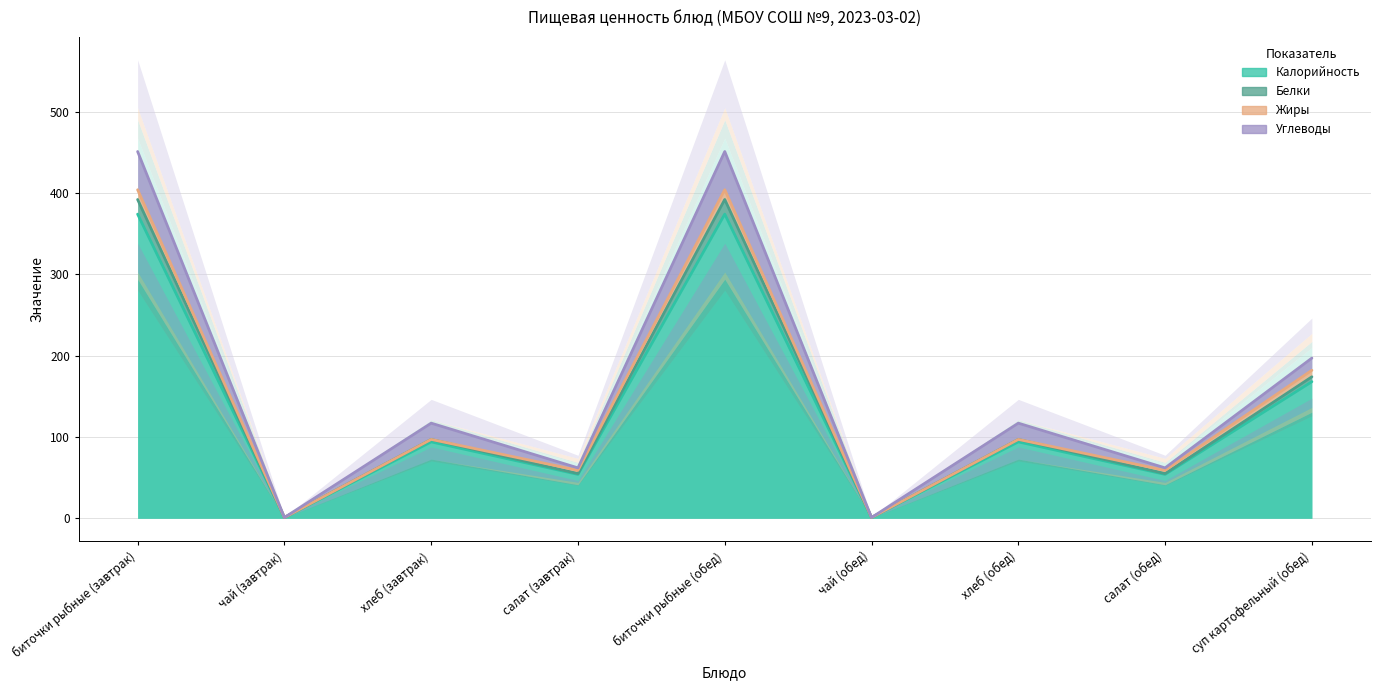

At суп картофельный (обед), list the series in order from largest to smallest.

Белки, Калорийность